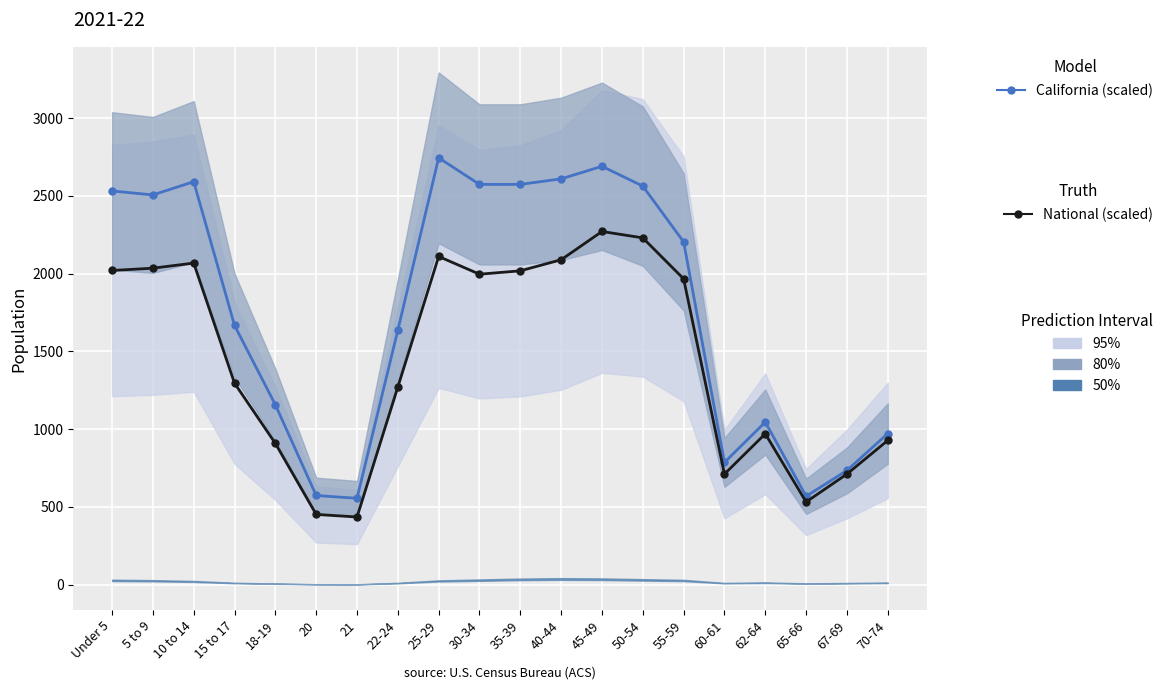

At which label does National (scaled) reach its peak?

45-49